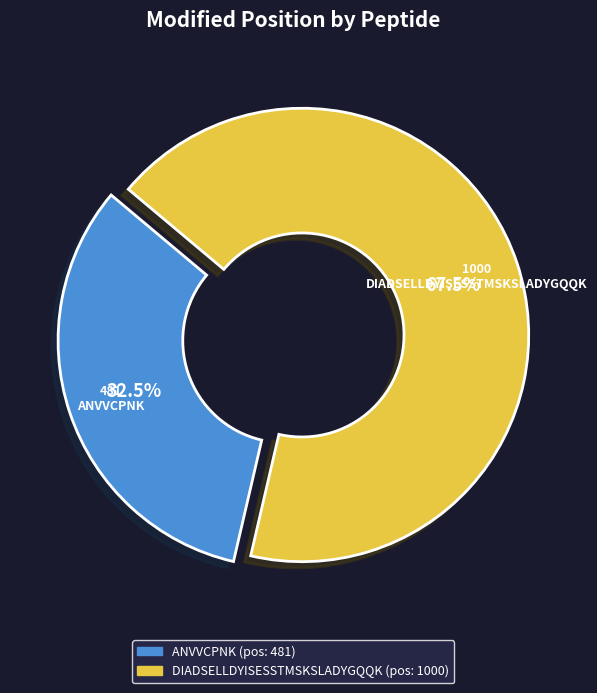

What is the ratio of the value at DIADSELLDYISESSTMSKSLADYGQQK to the value at ANVVCPNK?

2.1